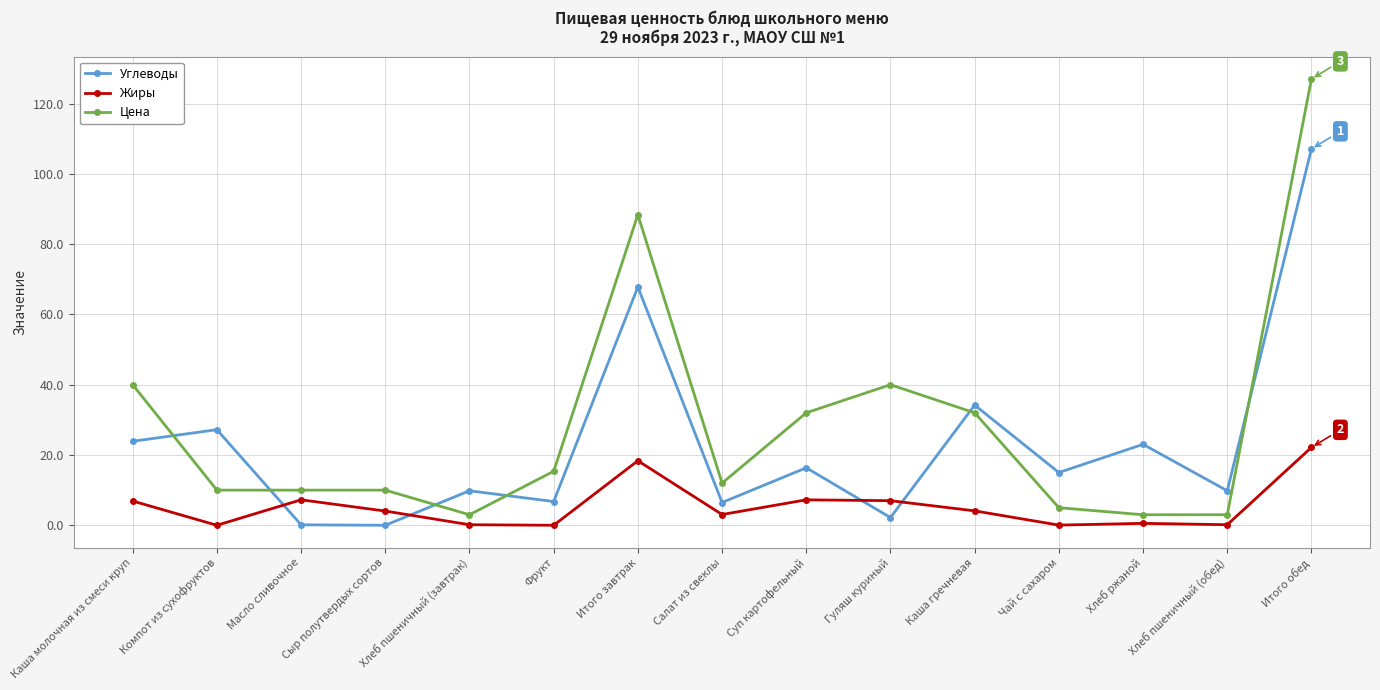

What is the total value across all series at Салат из свеклы?

21.5